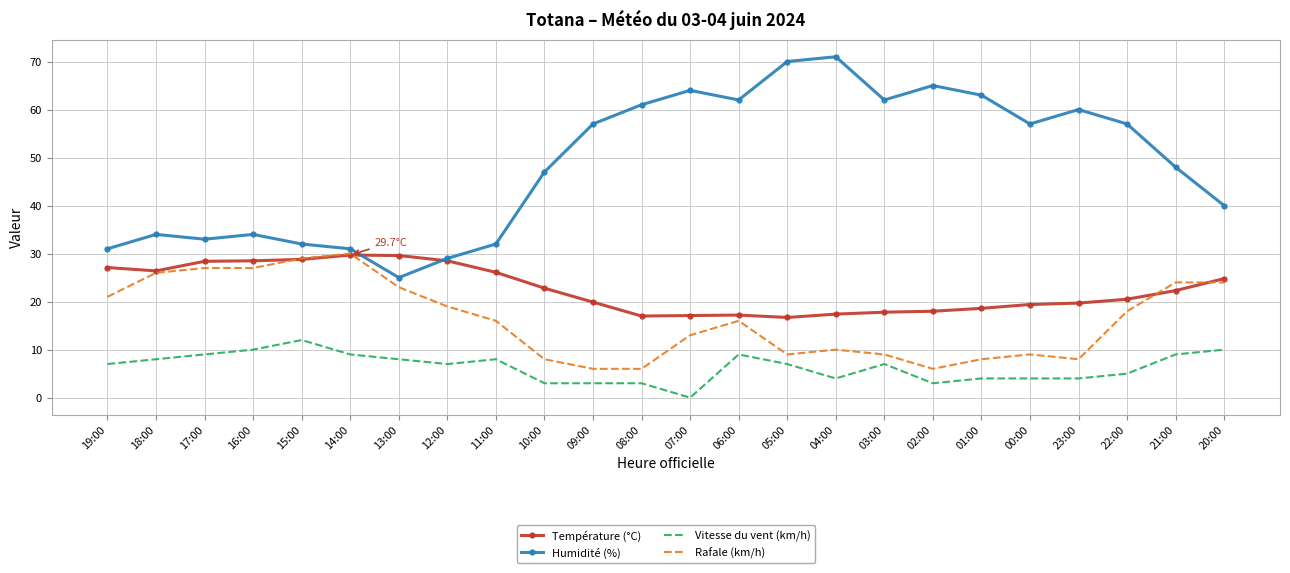

Is the value of Température (°C) at 06:00 greater than the value of Rafale (km/h) at 05:00?

Yes